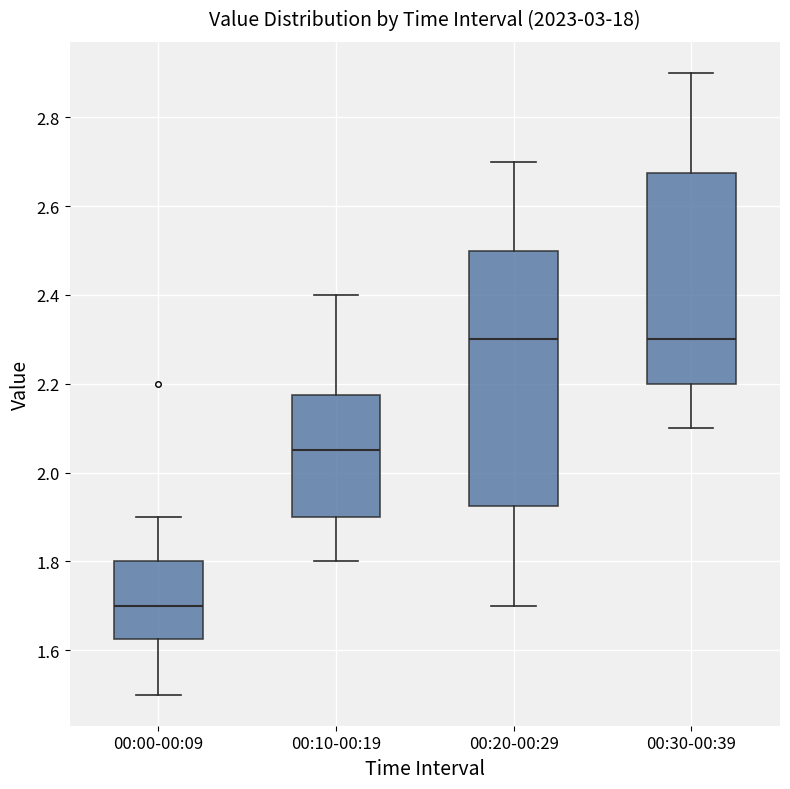

Which box's median line is the lowest?

00:00-00:09